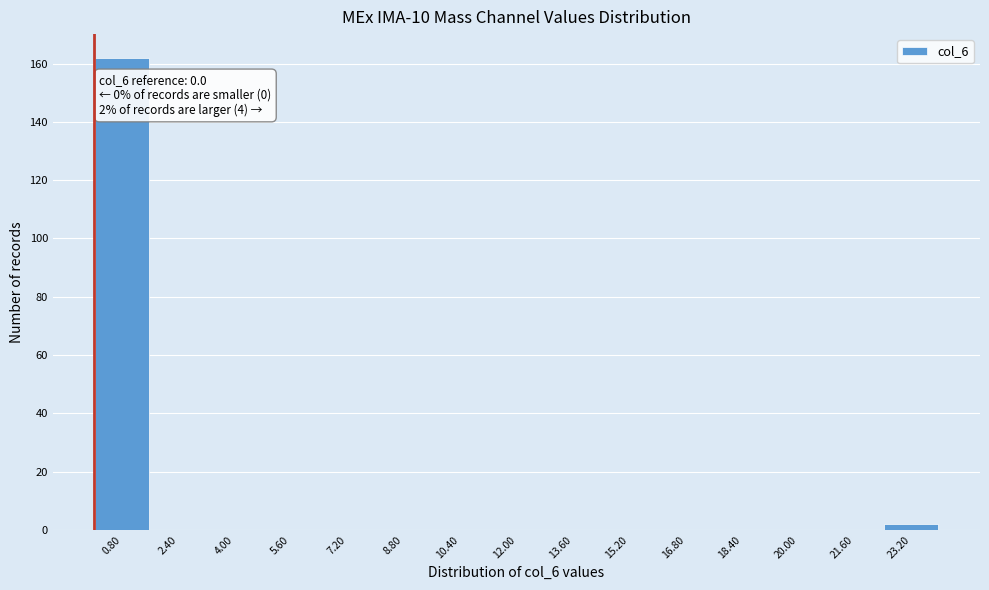

Over which range of the x-axis is the bar tallest?

0.0 to 1.6